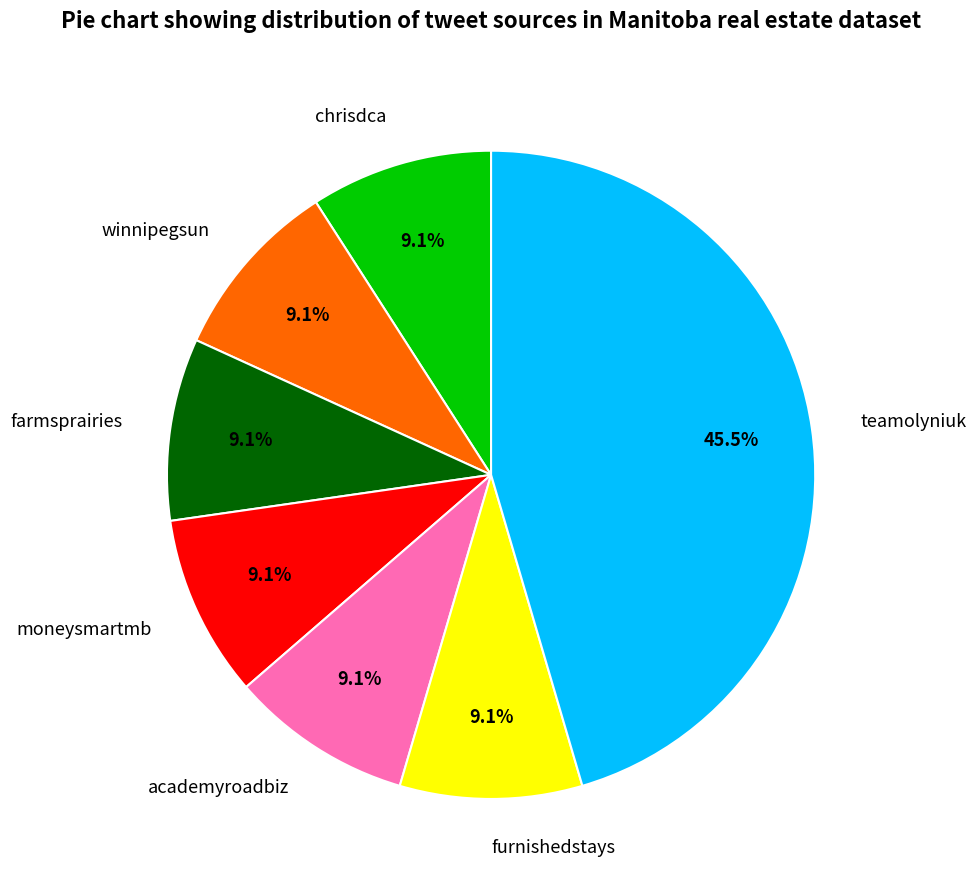

What portion of the pie excludes moneysmartmb?

90.9%